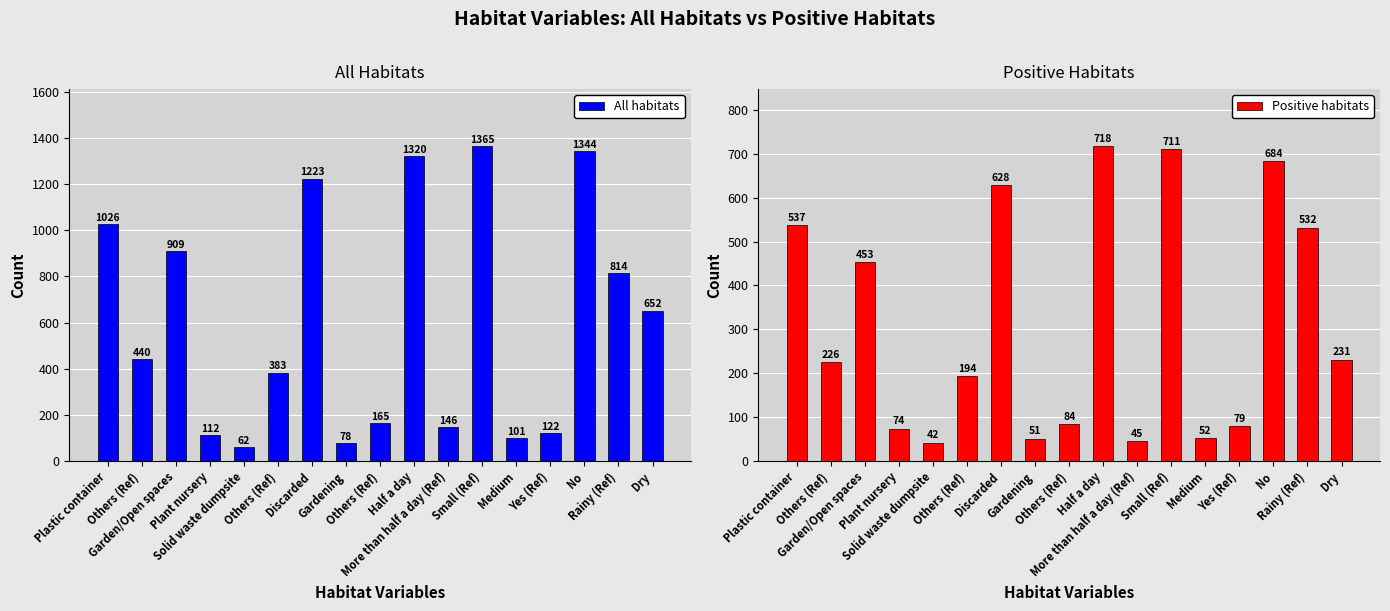

What are all the series names shown in the legend?

All habitats, Positive habitats